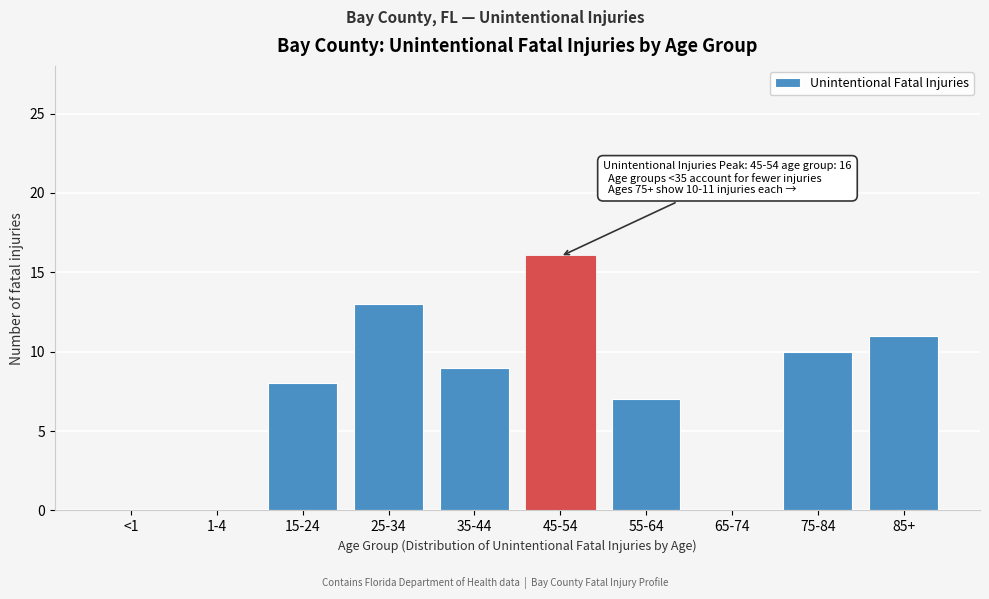

Reading left to right, list all the values displayed in this chart.

<1=0	1-4=0	15-24=8	25-34=13	35-44=9	45-54=16	55-64=7	65-74=0	75-84=10	85+=11